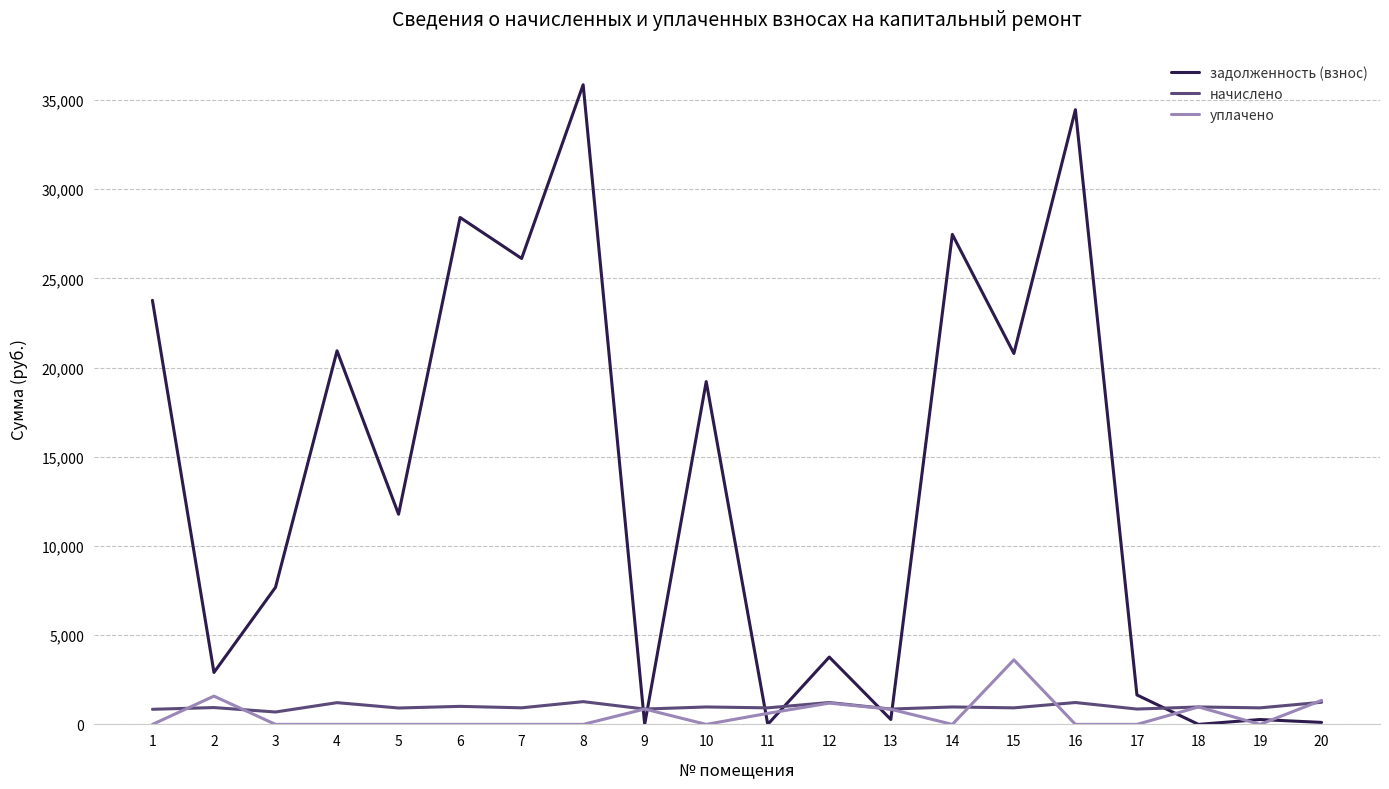

What is the spread (max minus min) of values at 10?

19212.6